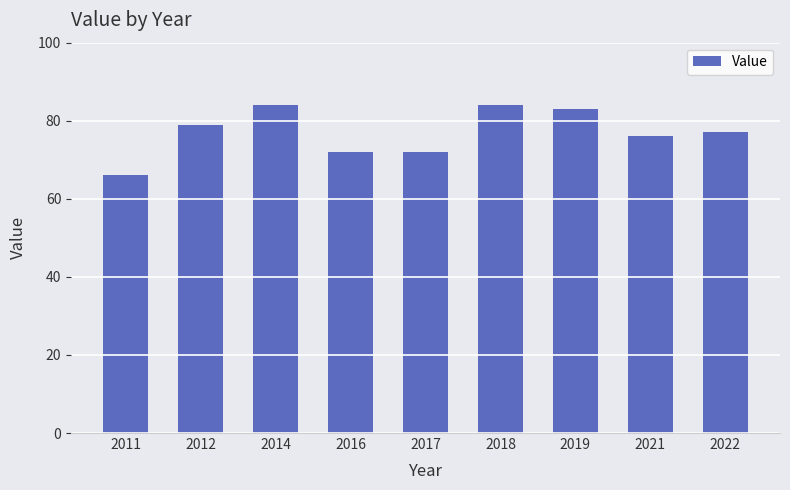

What is the value of the 5th bar from the left?

72